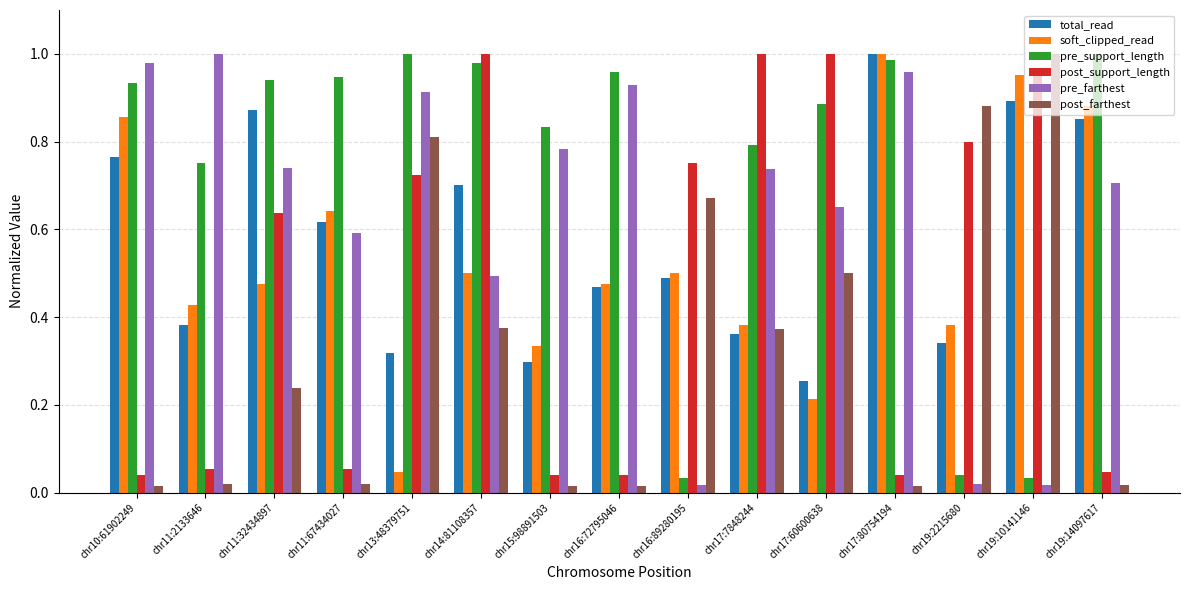

What are all the series names shown in the legend?

total_read, soft_clipped_read, pre_support_length, post_support_length, pre_farthest, post_farthest